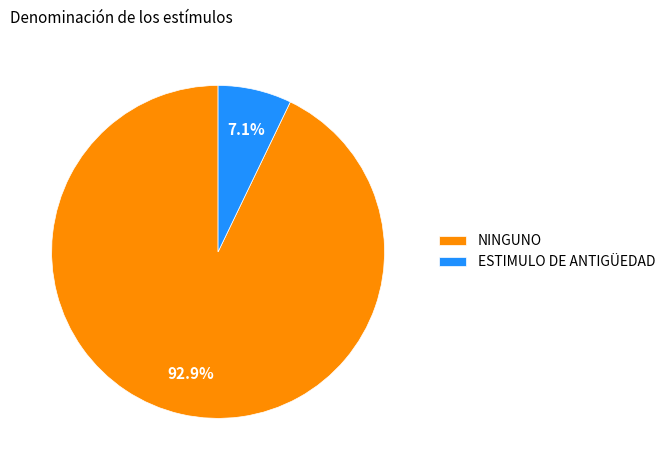

Count the number of slices in the pie.

2